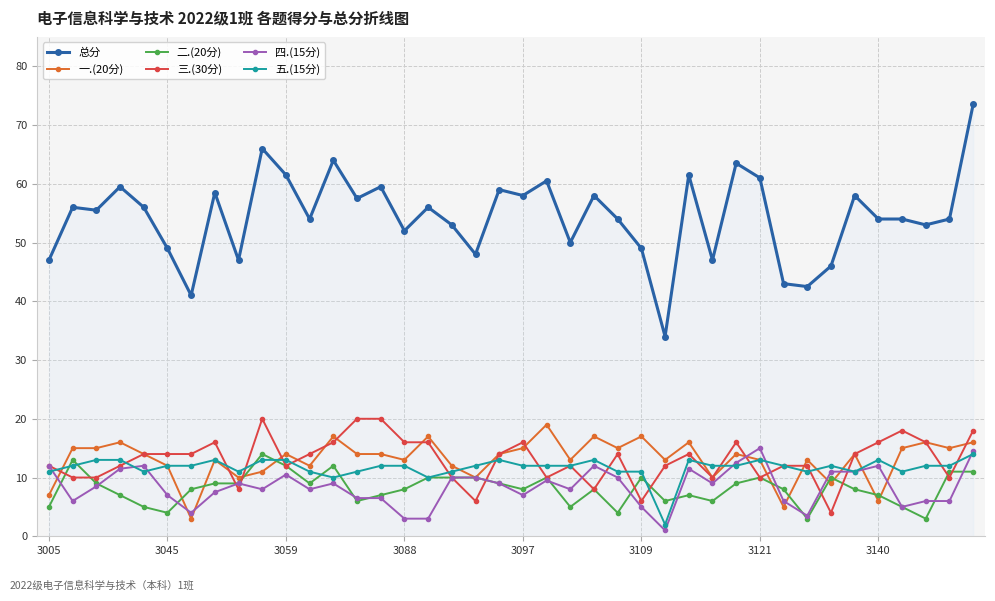

What is the value of the 二.(20分) point at the 16th from the left?

8.0